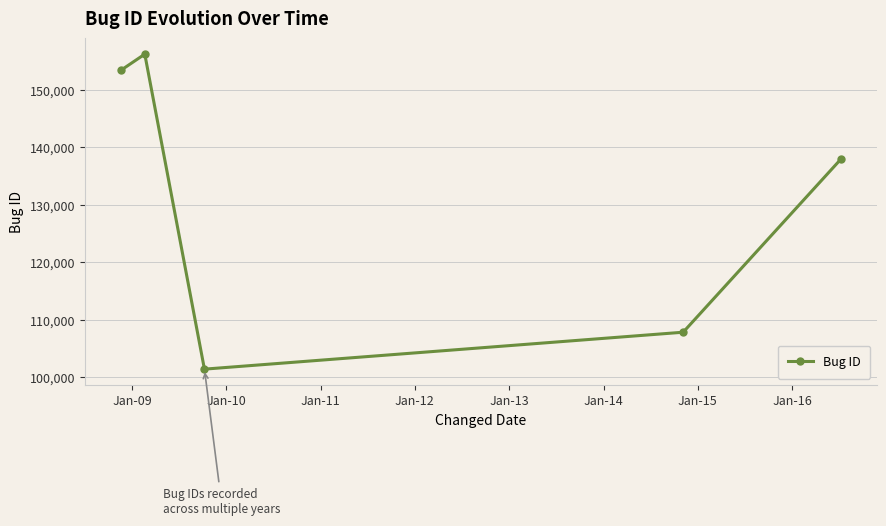

Reading left to right, extract all data points from this chart.

153362	156183	101442	107858	137895